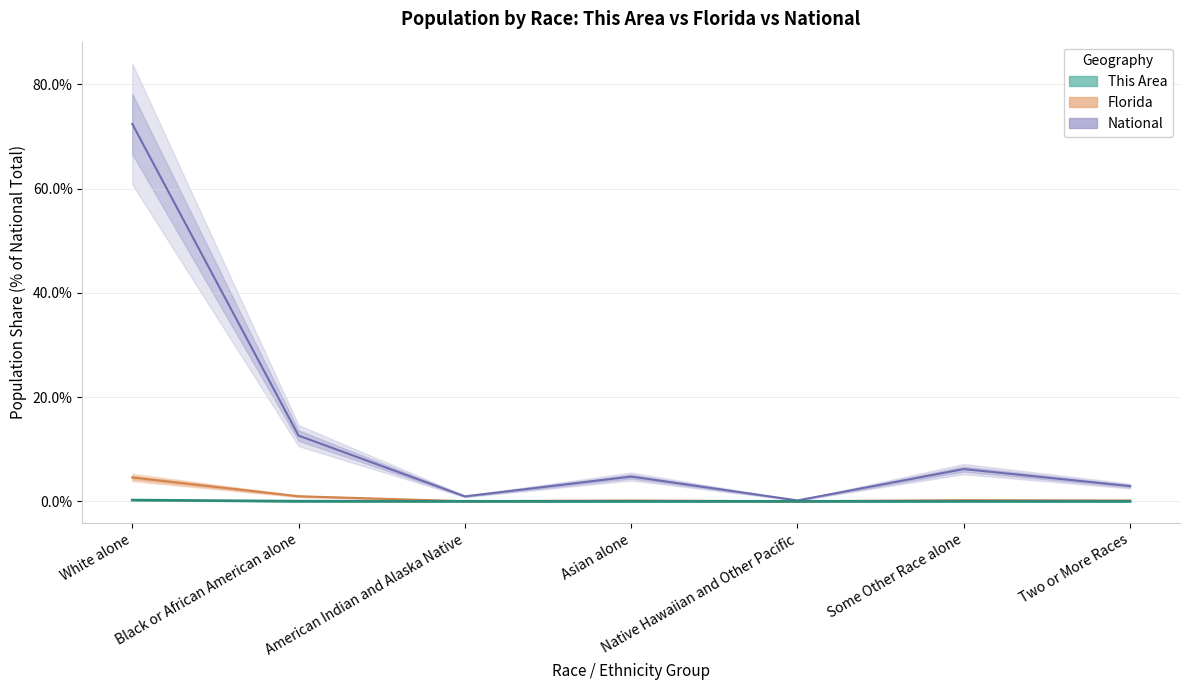

Reading left to right, transcribe all the data shown in this chart.

This Area: 0.2	0.0	0.0	0.0	0.0	0.0	0.0
Florida: 4.6	1.0	0.0	0.1	0.0	0.2	0.2
National: 72.4	12.6	0.9	4.8	0.2	6.2	2.9